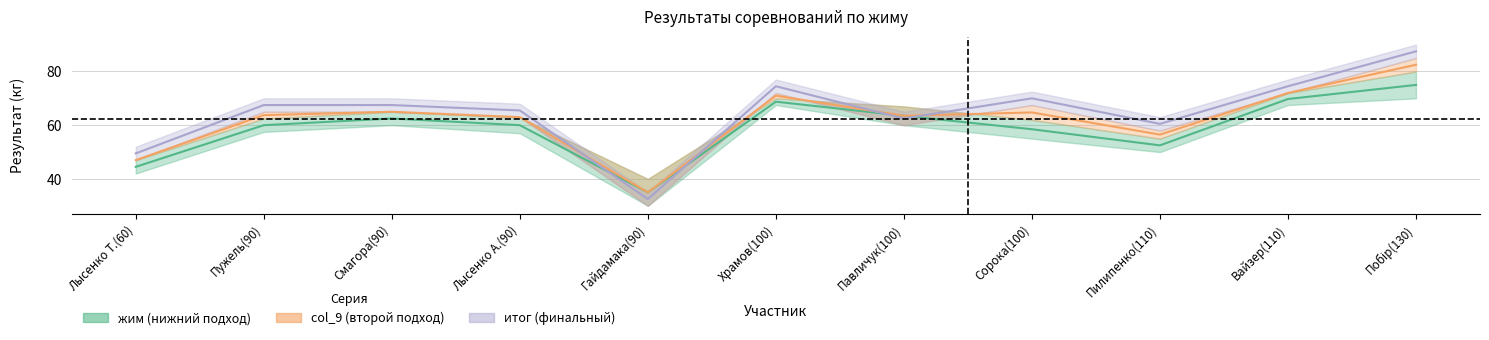

At which label does итог (финальный) first exceed 67?

Пужель(90)